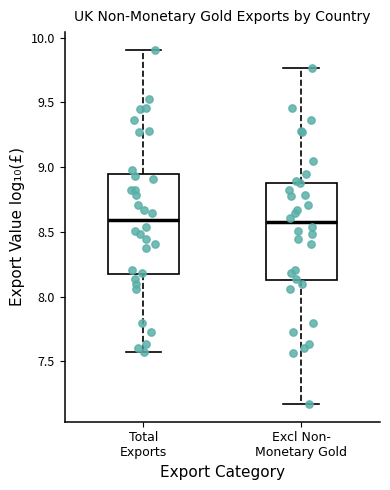

Reading left to right, transcribe this box plot: for each box, give where its median line is, the range the box spans, and where its two whiskers end, as read against the y-axis. The values are not printed on the chart, so give them approximately, as read against the axis.

Total Exports: median 8.60, box 8.15 to 8.95, whiskers 7.55 to 9.90
Excl Non- Monetary Gold: median 8.55, box 8.15 to 8.90, whiskers 7.15 to 9.75